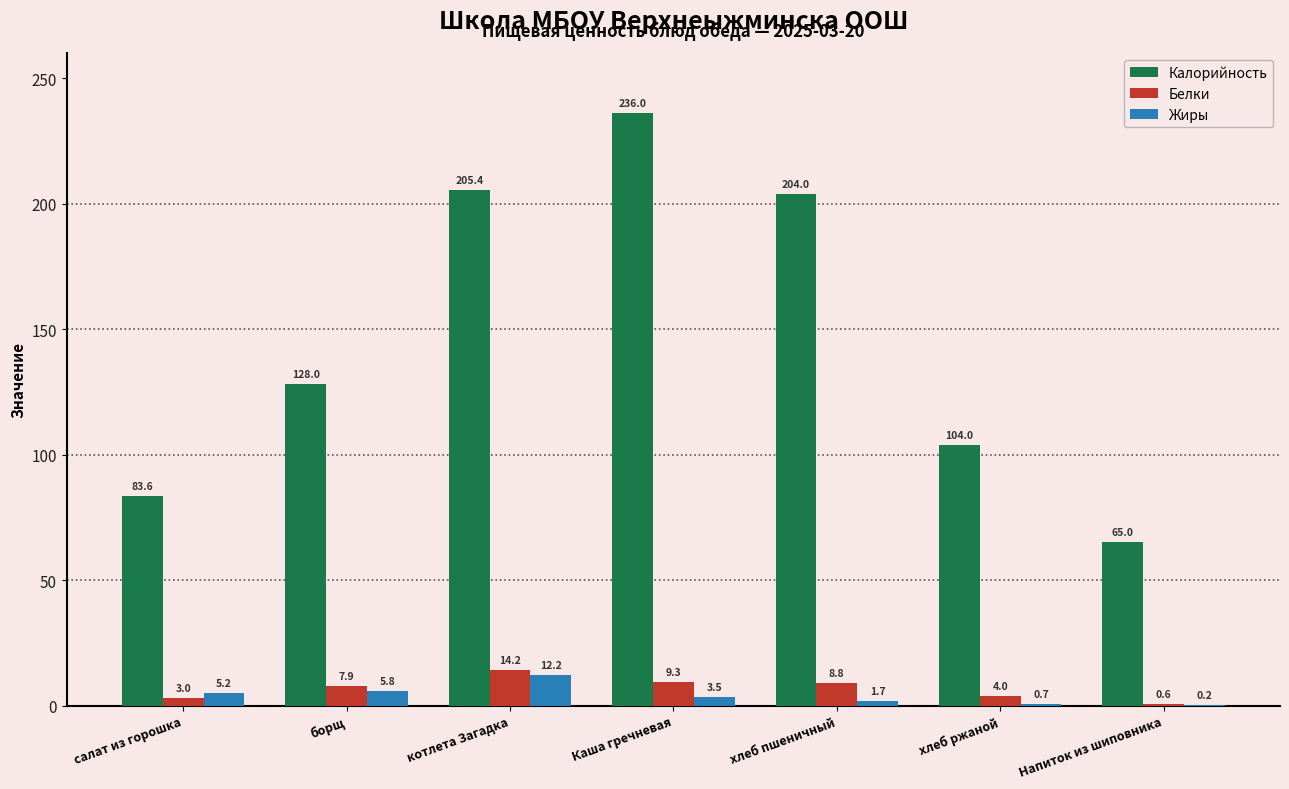

What is the maximum value for Белки?

14.2